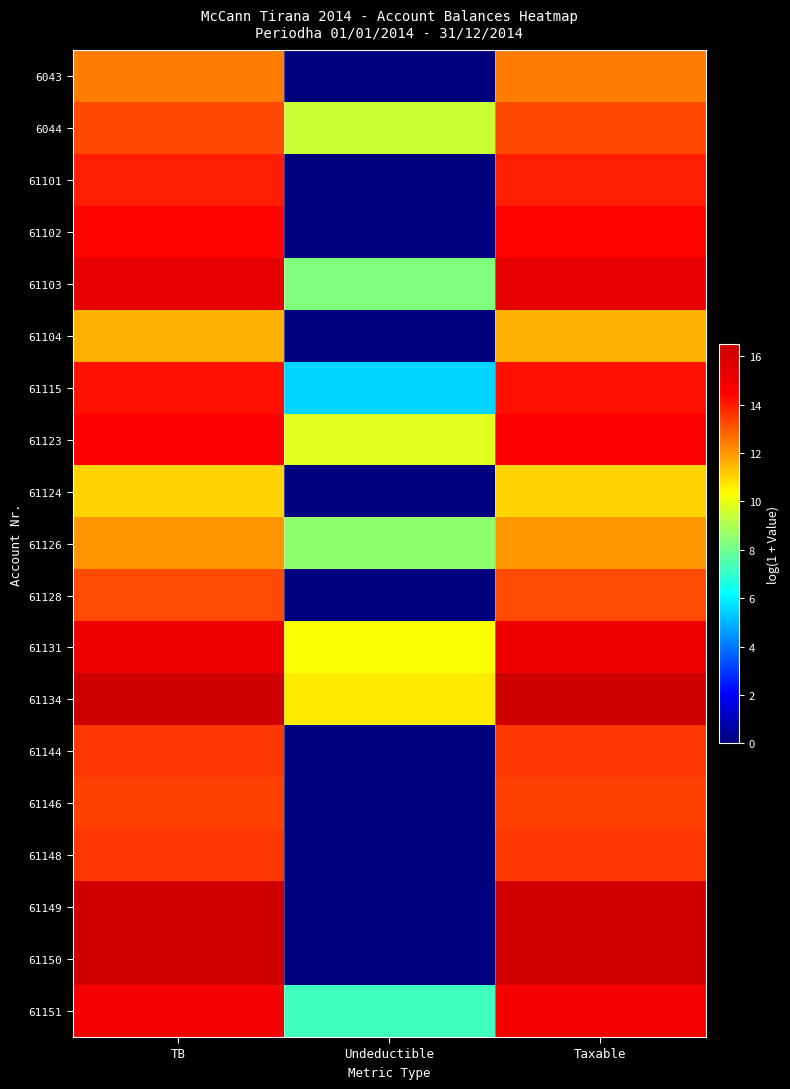

At which category is the sum across all series the highest?

TB